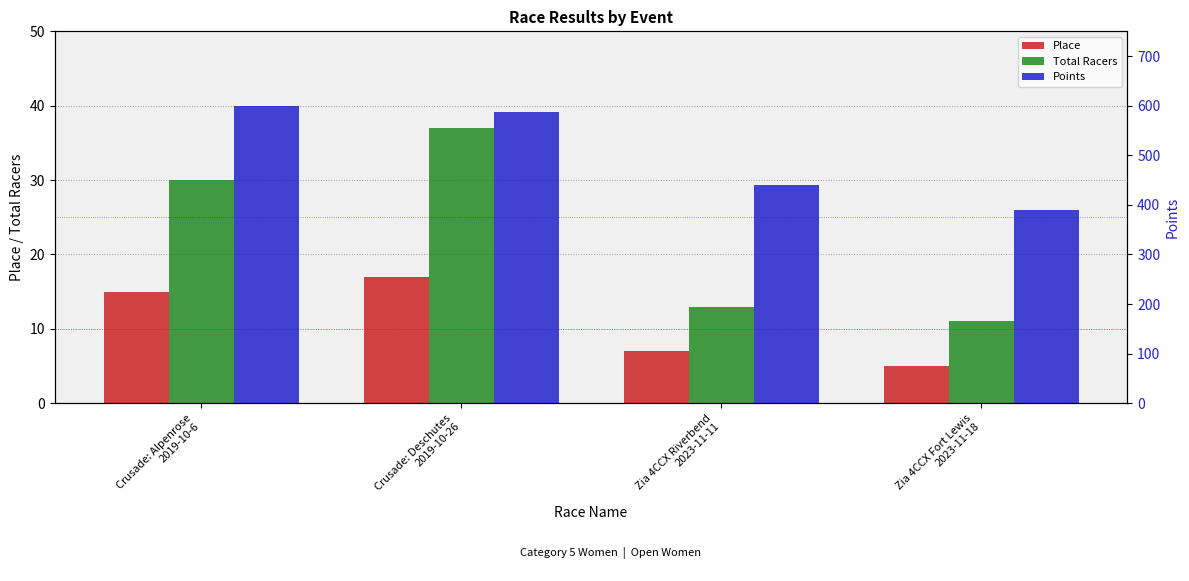

At which category is the sum across all series the highest?

Crusade: Alpenrose
2019-10-6